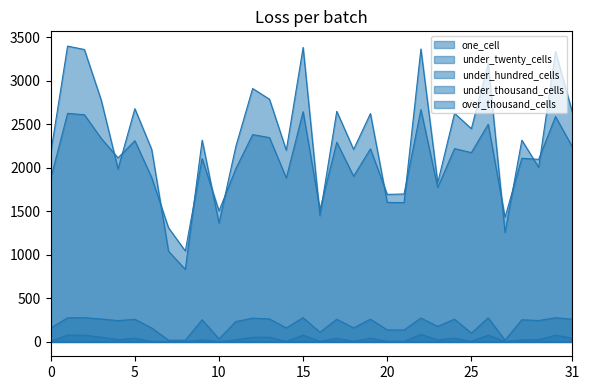

How many values in the under_hundred_cells series exceed 250?

14